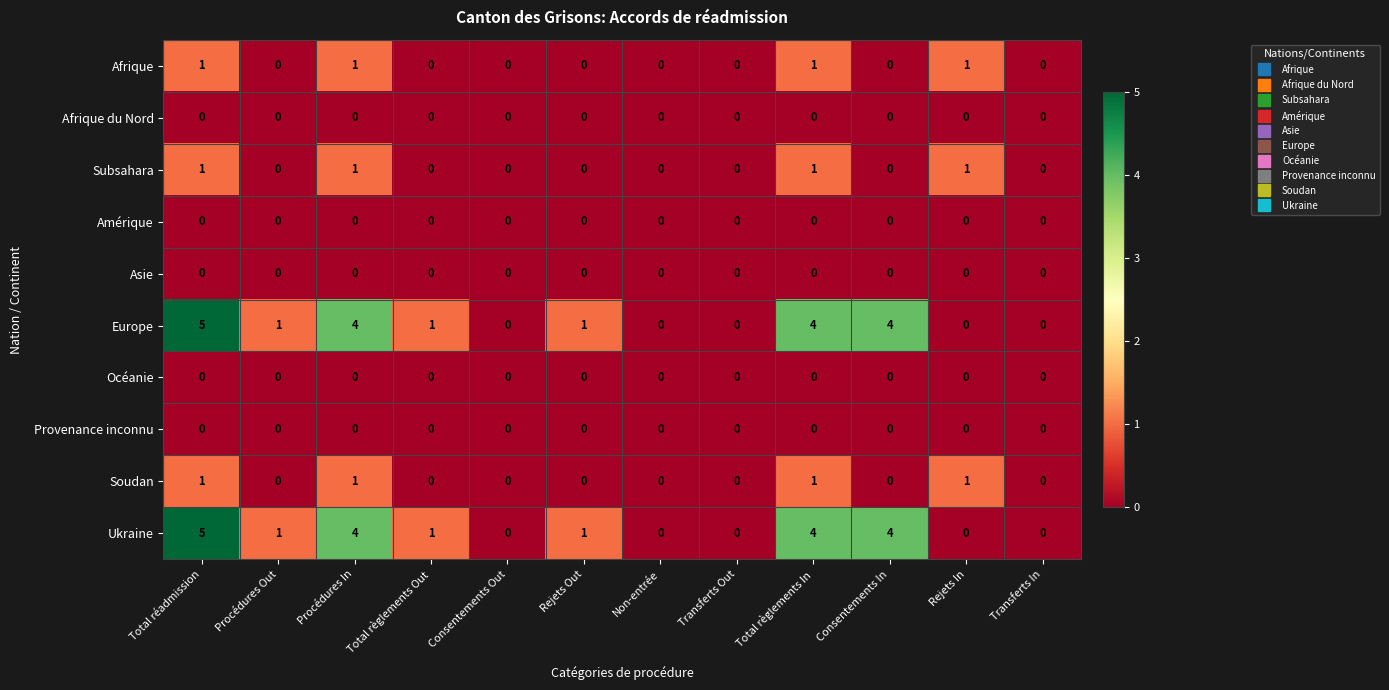

The value of Provenance inconnu at Procédures Out is 0. True or false?

True